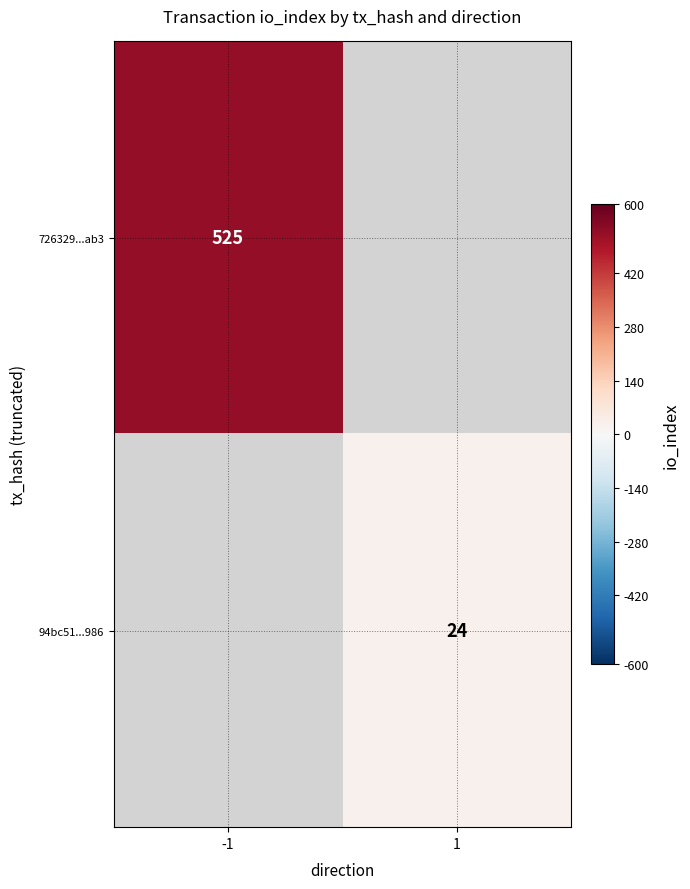

Is the value of 726329...ab3 at -1 greater than the value of 94bc51...986 at 1?

Yes